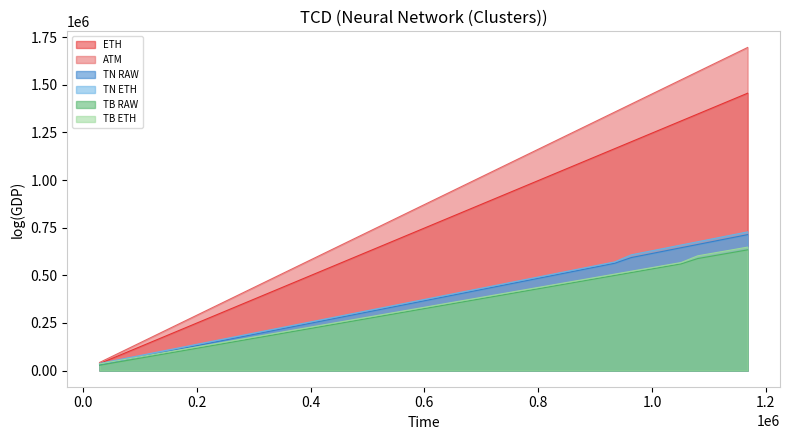

Where does the TN RAW series first go above 374000?

642400